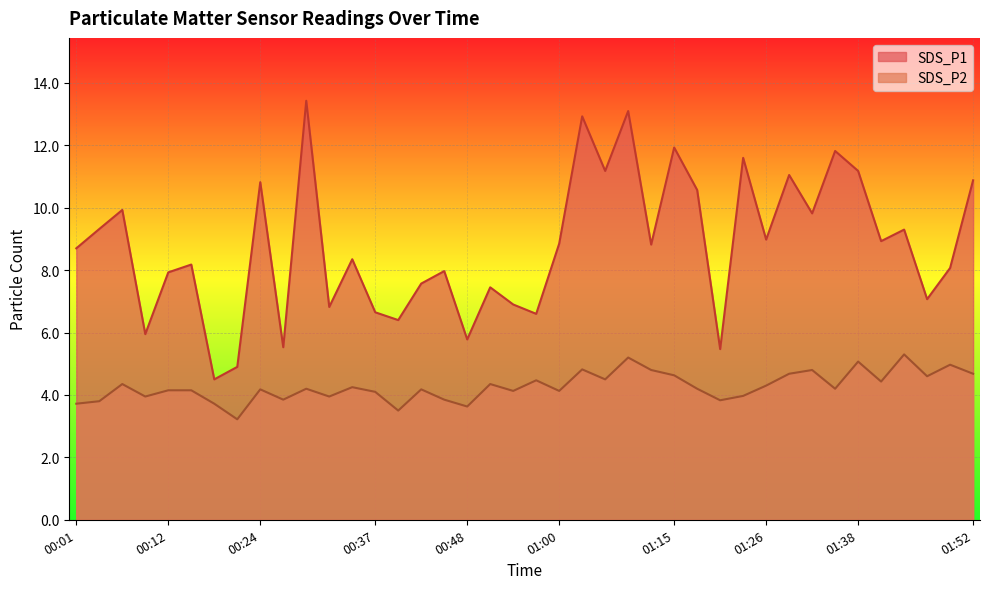

How many series are shown in this chart?

2